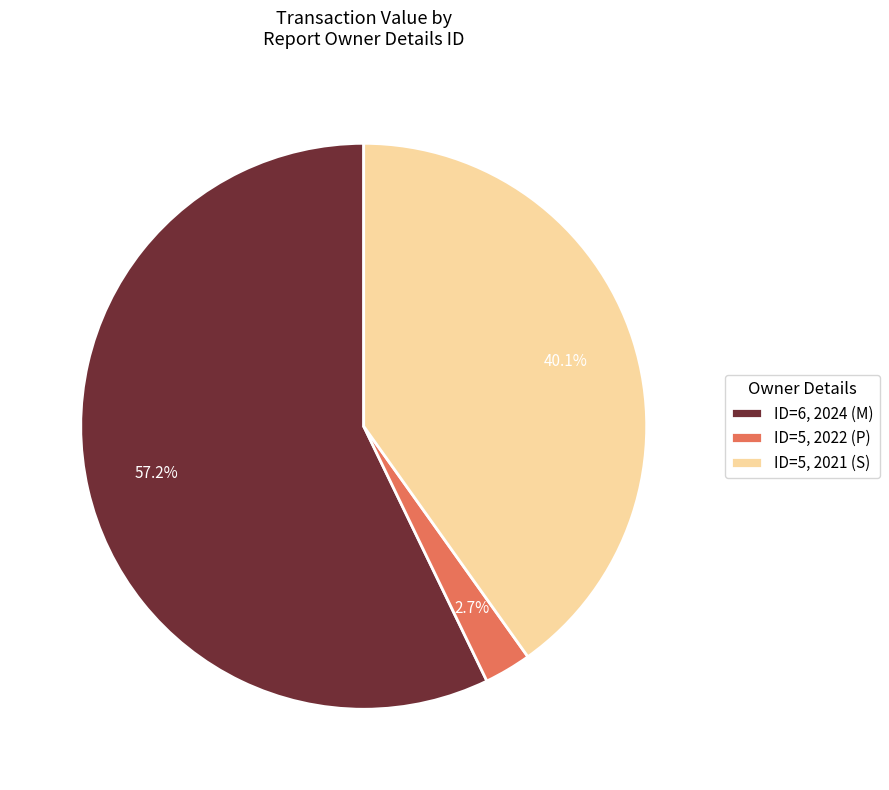

Between ID=6, 2024 (M) and ID=5, 2022 (P), which is larger?

ID=6, 2024 (M)